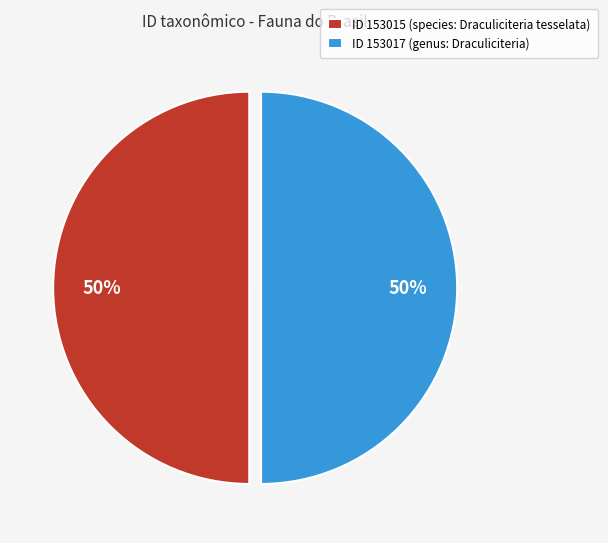

What is the ratio of the value at ID 153015 (species: Draculiciteria tesselata) to the value at ID 153017 (genus: Draculiciteria)?

1.0